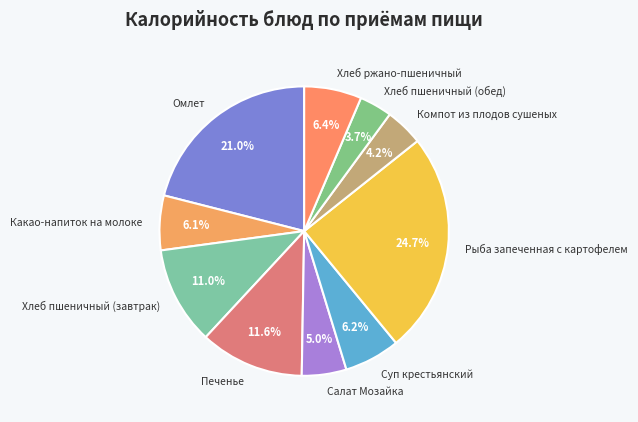

Does any single category account for the majority?

No